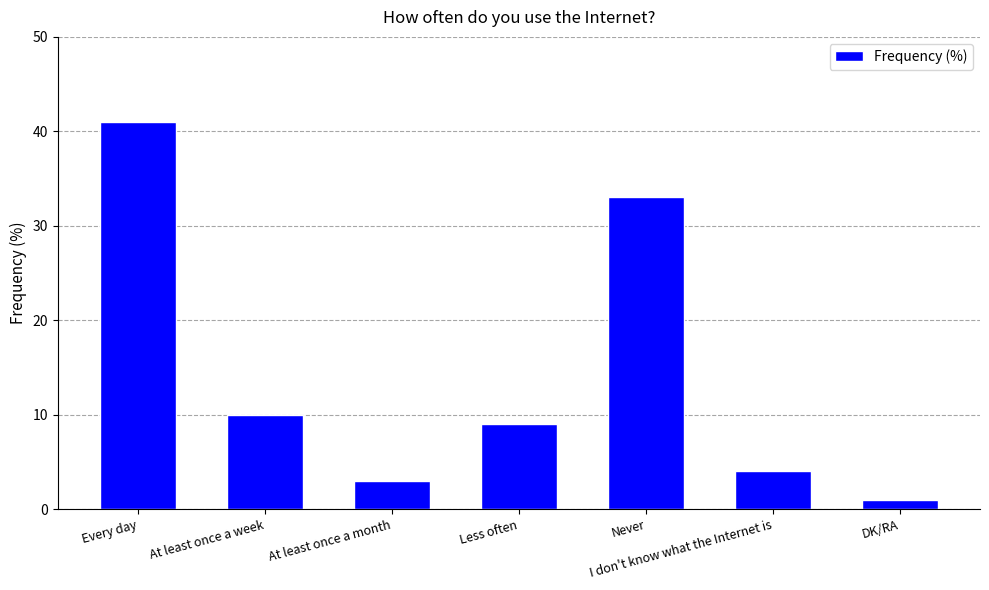

Reading left to right, what are all the values shown in this chart?

Every day=41	At least once a week=10	At least once a month=3	Less often=9	Never=33	I don't know what the Internet is=4	DK/RA=1